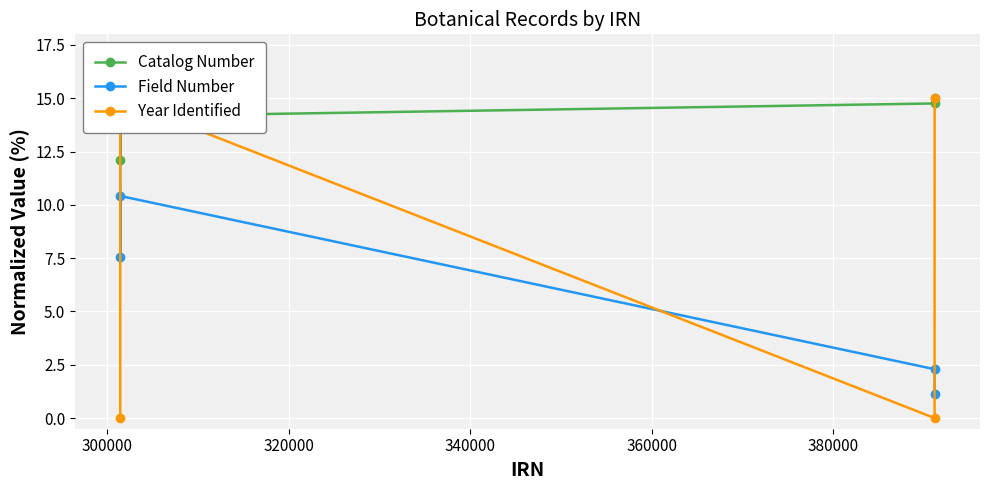

In Year Identified, how many points are higher than both neighbors (excluding endpoints)?

1